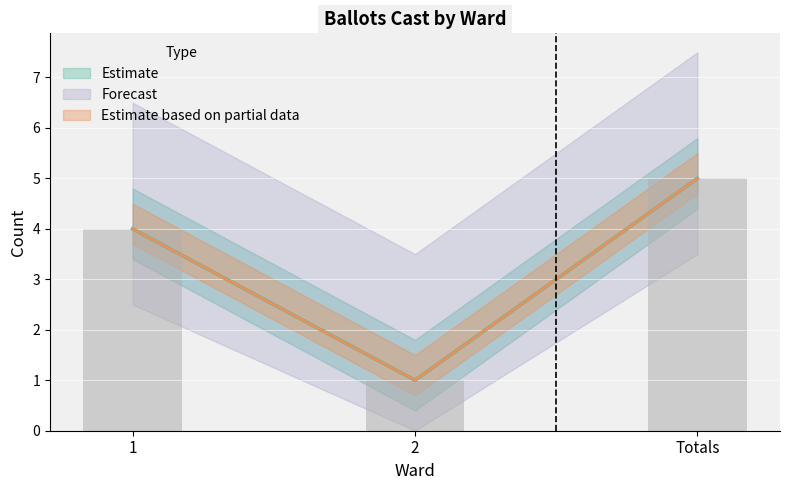

What is the sum of the values at Totals and 2?

6